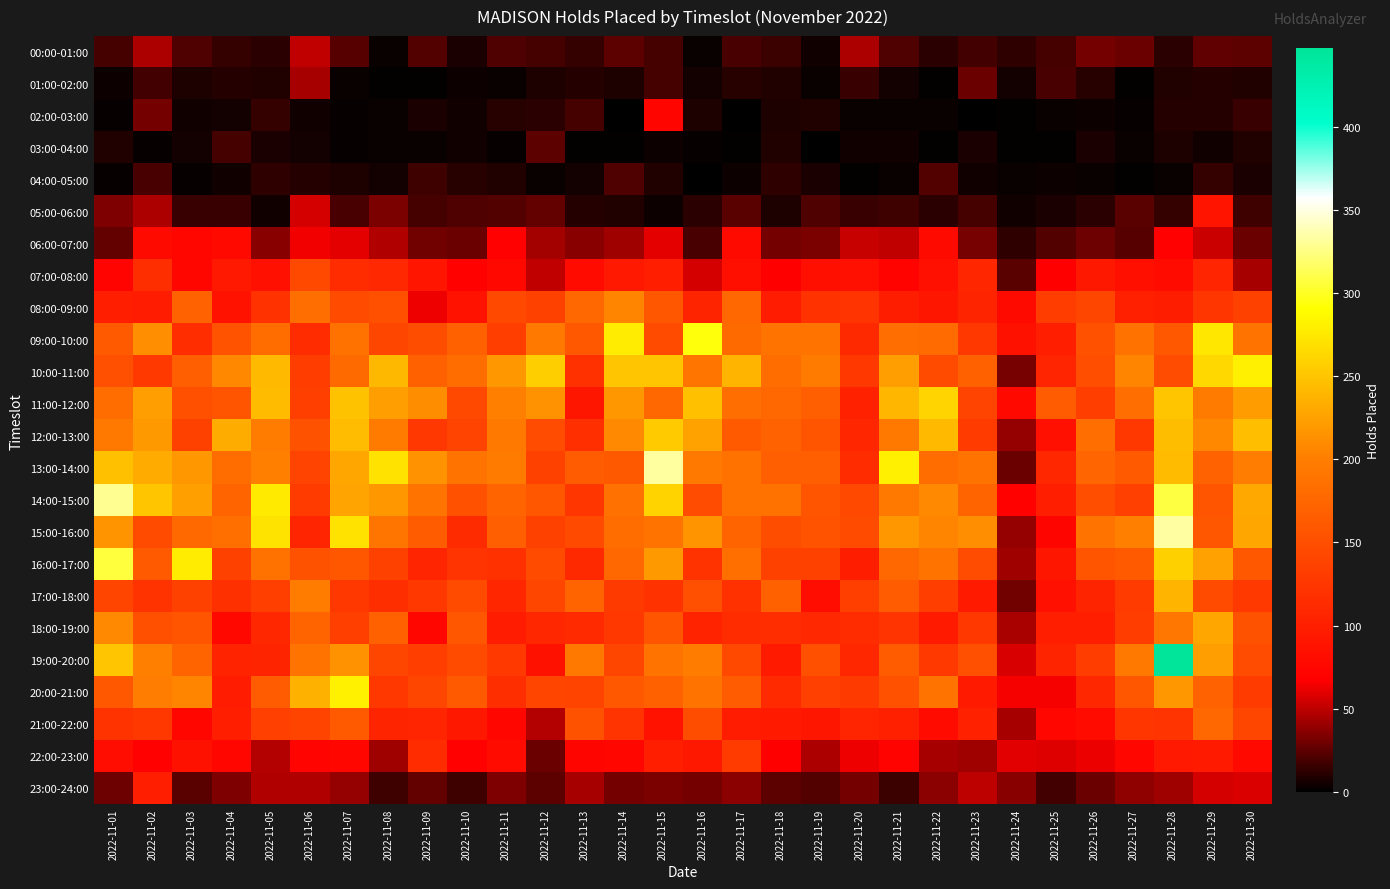

Between 2022-11-13 and 2022-11-10, which is larger?

2022-11-13